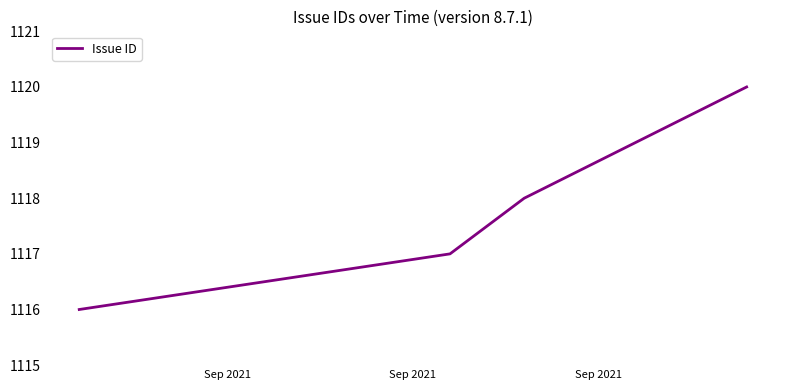

What is the difference between the maximum and minimum values?

4